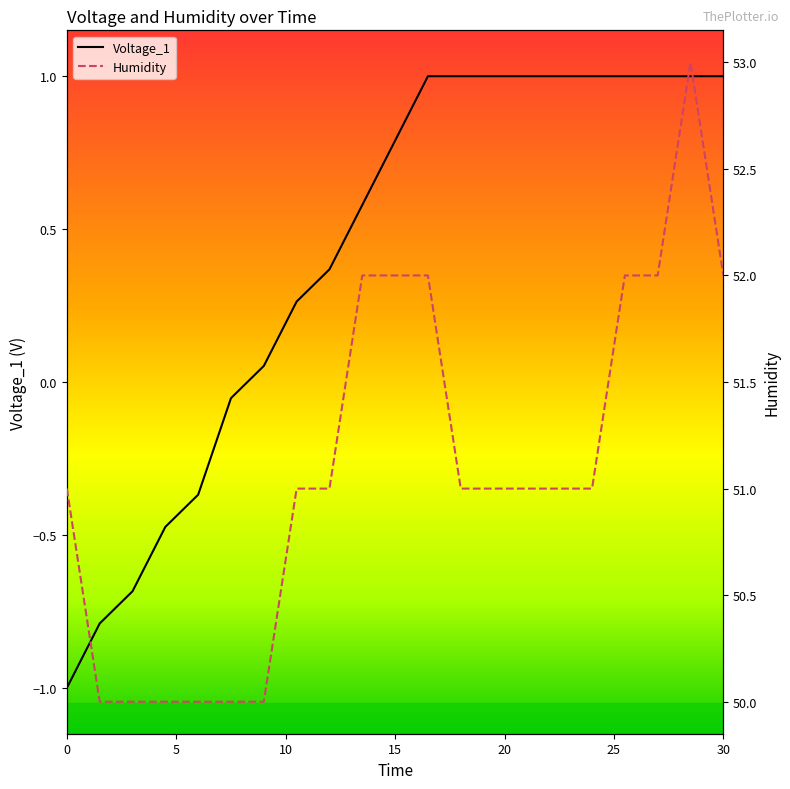

True or false: Voltage_1 and Humidity intersect in this chart.

False